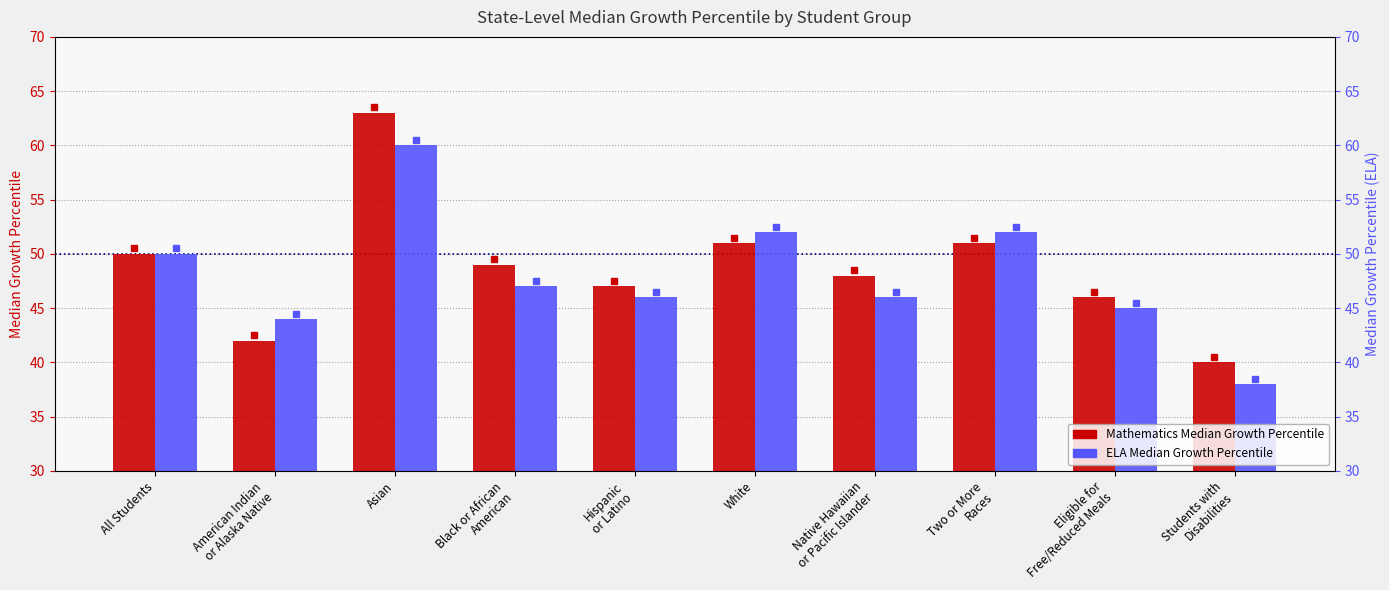

What is the difference between the Mathematics Median Growth Percentile values at American Indian
or Alaska Native and Students with
Disabilities?

2